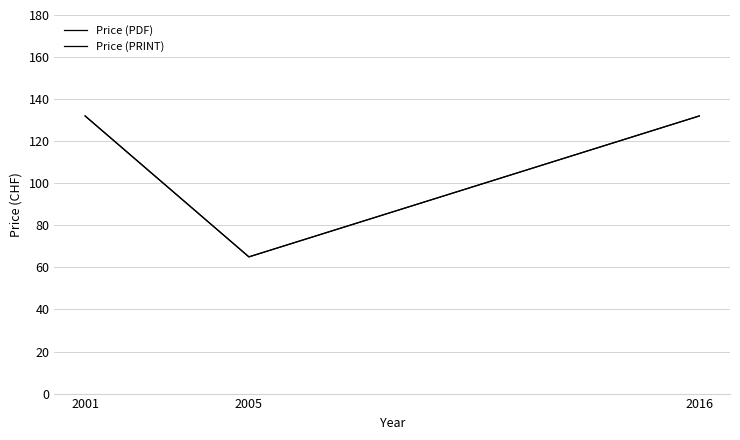

Does the chart display data point markers on the line(s)?

No